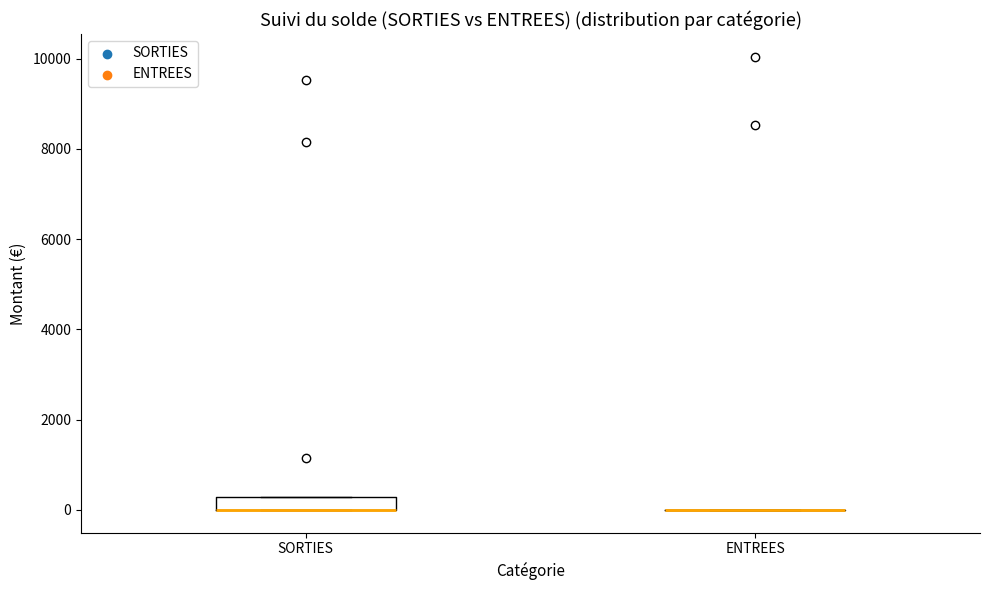

Which box is the tallest, from its lower edge to its upper edge?

SORTIES